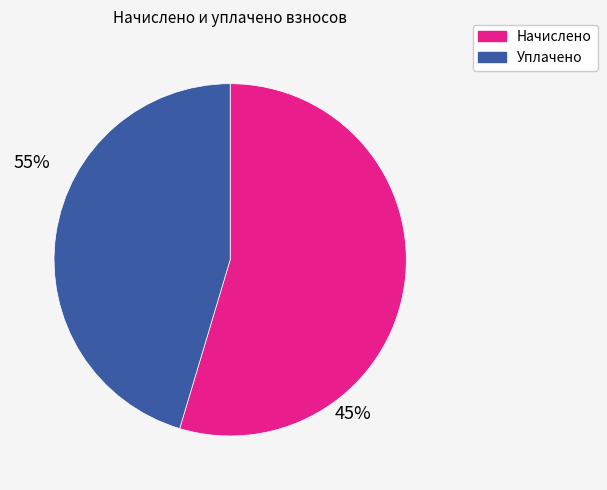

Is there a majority slice in this chart?

Yes